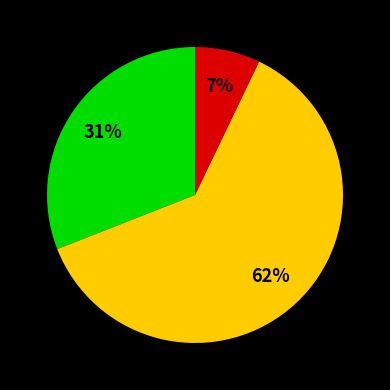

To the nearest percent, what is the average slice percentage?

33%